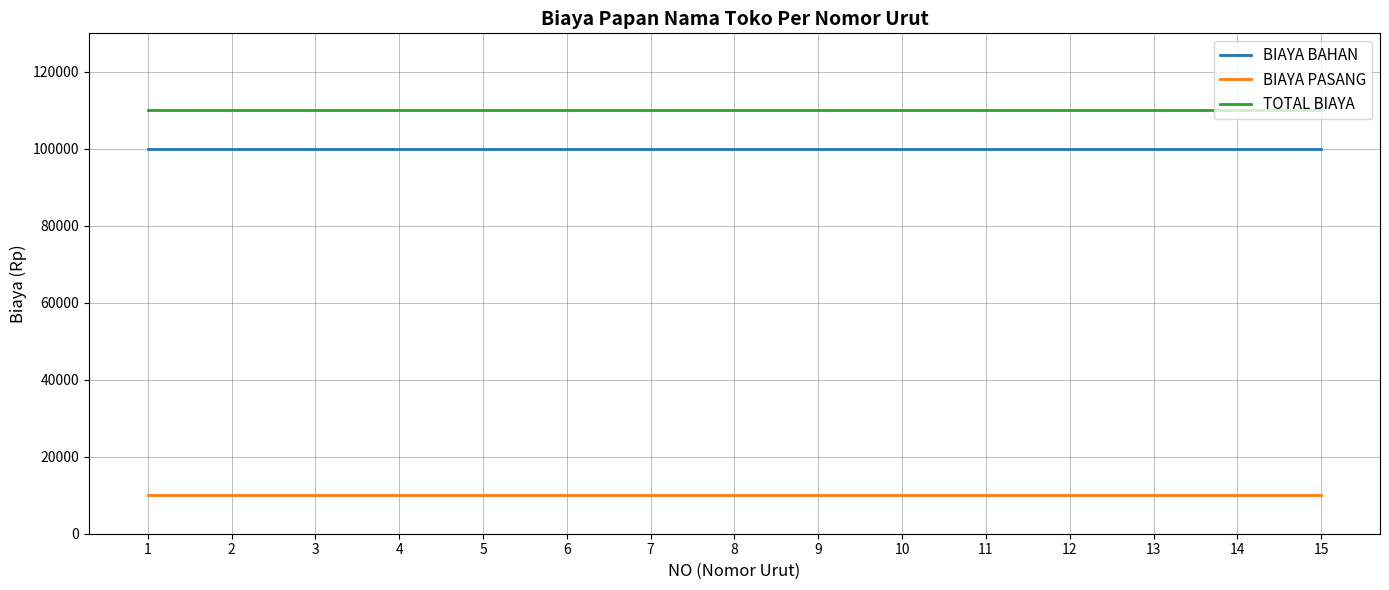

Which series has the largest total across all categories?

TOTAL BIAYA